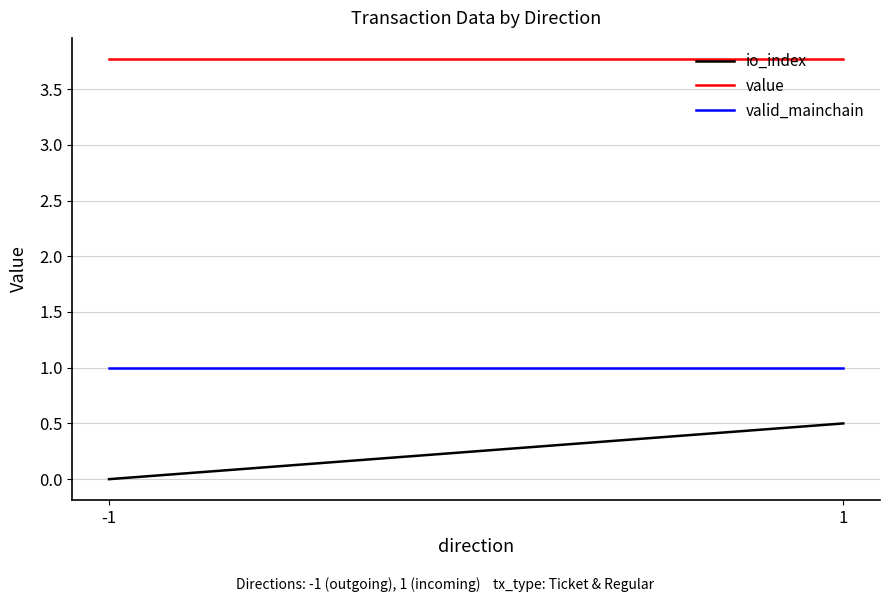

Reading right to left, list all the values displayed in this chart.

io_index: 0.5	0.0
value: 3.8	3.8
valid_mainchain: 1.0	1.0